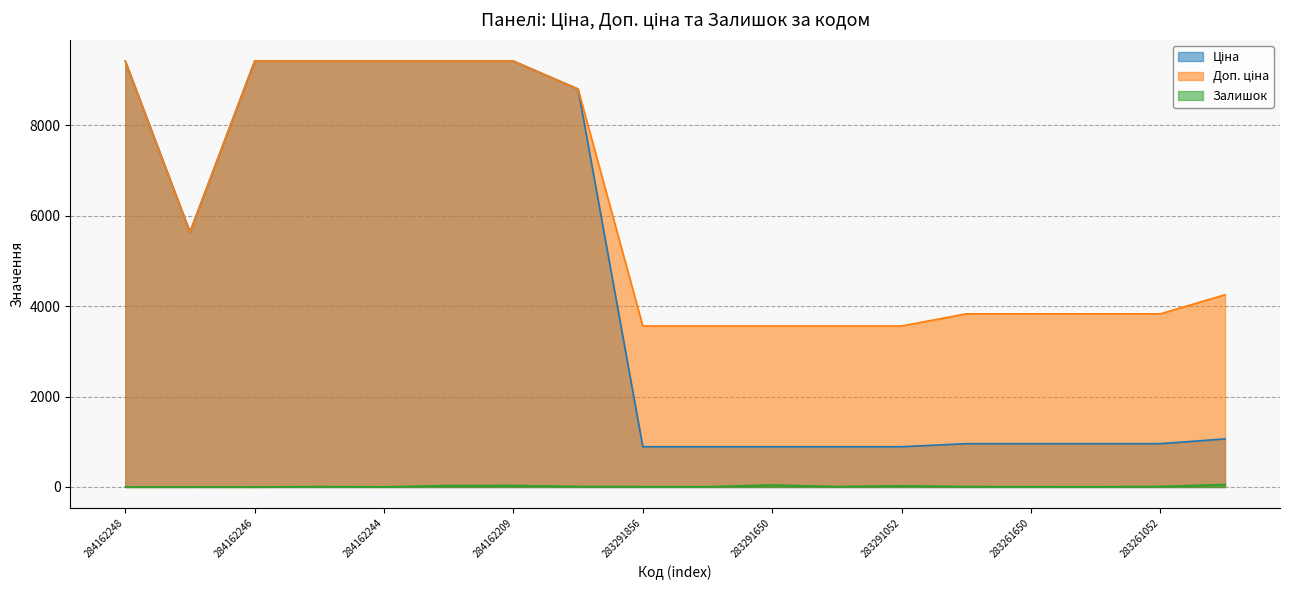

At which category is the sum across all series the highest?

284162209